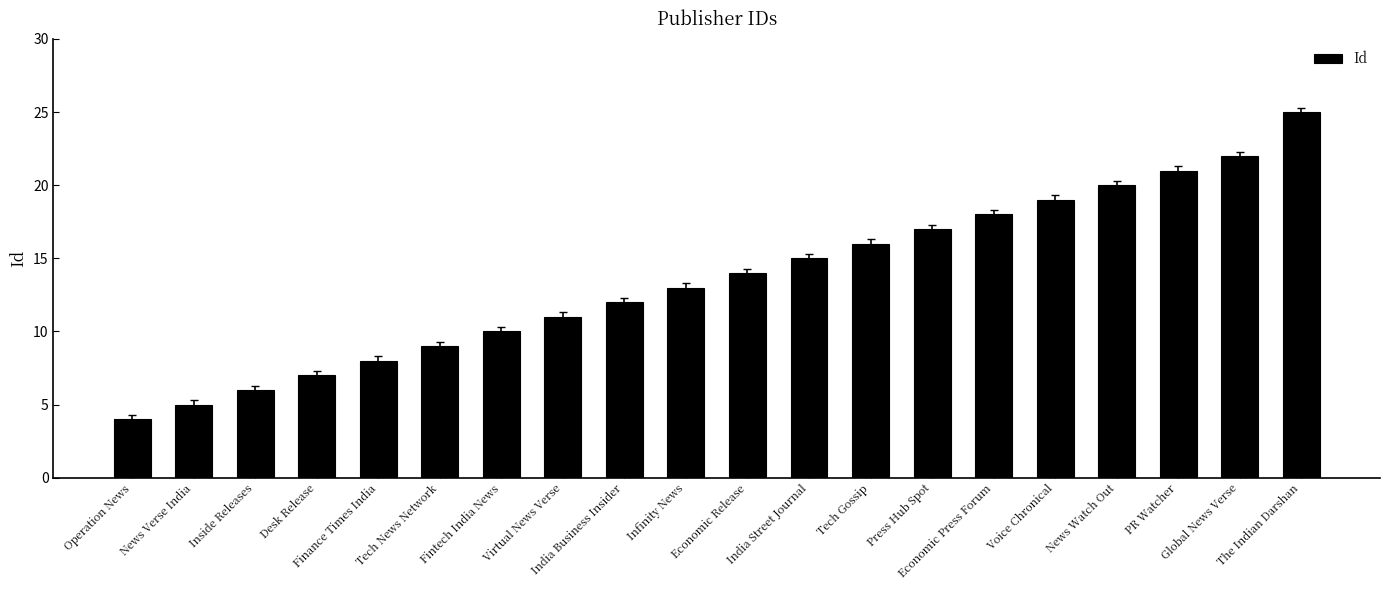

Are the bars grouped side by side (vs. stacked)?

No